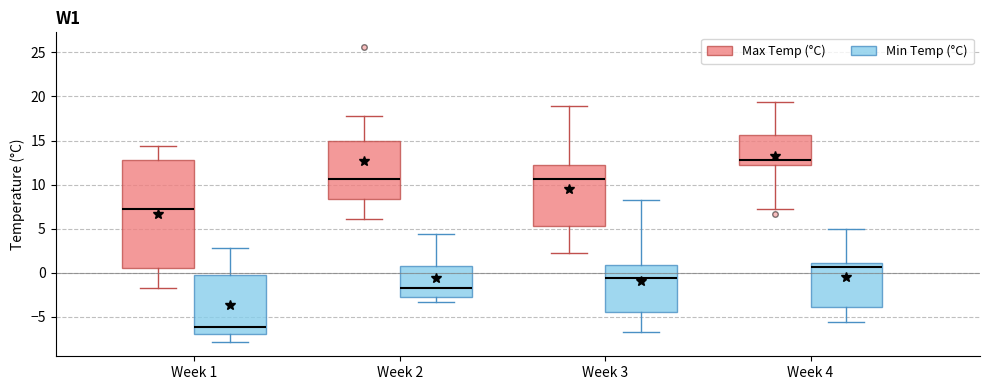

Reading left to right, read every box against the y-axis: the position of its median line, the range the box covers, and the ends of its whiskers. The values are not printed on the chart, so give them approximately, as read against the axis.

Week 1 (Max Temp (°C)): median 7.0, box 0.5 to 13.0, whiskers -1.5 to 14.5
Week 1 (Min Temp (°C)): median -6.0, box -7.0 to -0.5, whiskers -8.0 to 3.0
Week 2 (Max Temp (°C)): median 10.5, box 8.5 to 15.0, whiskers 6.0 to 18.0
Week 2 (Min Temp (°C)): median -1.5, box -2.5 to 1.0, whiskers -3.5 to 4.5
Week 3 (Max Temp (°C)): median 10.5, box 5.5 to 12.5, whiskers 2.0 to 19.0
Week 3 (Min Temp (°C)): median -0.5, box -4.5 to 1.0, whiskers -6.5 to 8.5
Week 4 (Max Temp (°C)): median 13.0, box 12.0 to 15.5, whiskers 7.0 to 19.5
Week 4 (Min Temp (°C)): median 0.5, box -4.0 to 1.0, whiskers -5.5 to 5.0